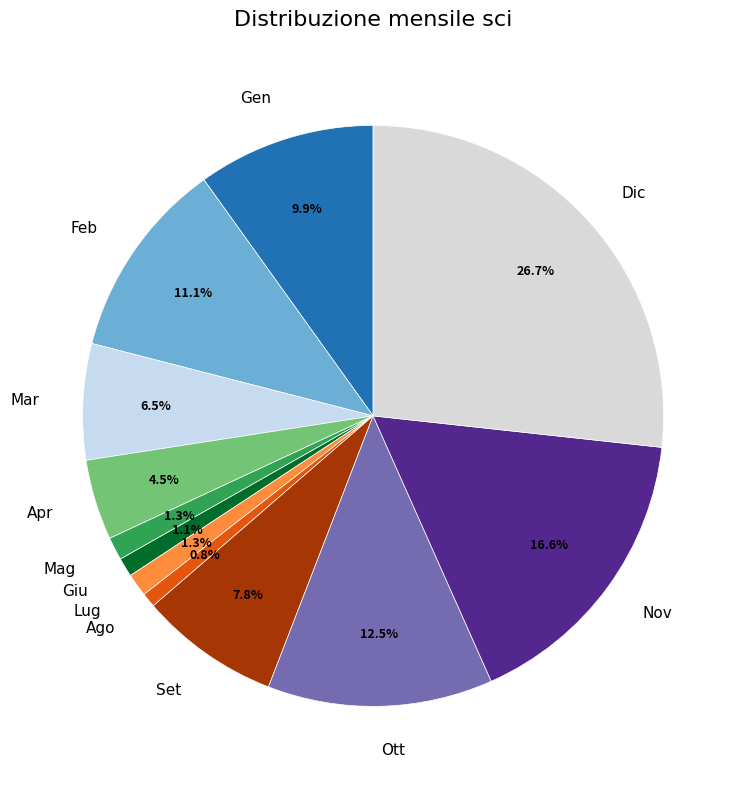

What is the largest slice in the pie chart?

Dic